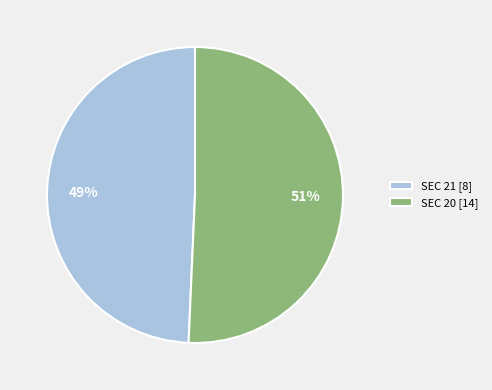

The SEC 20 [14] slice represents 43% of the pie. True or false?

False